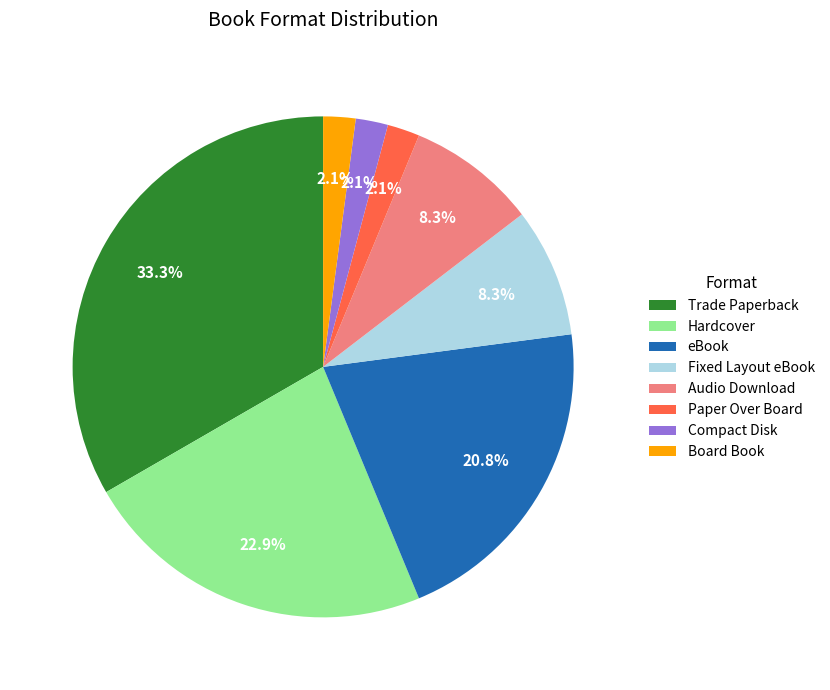

Is Hardcover the majority of the pie?

No